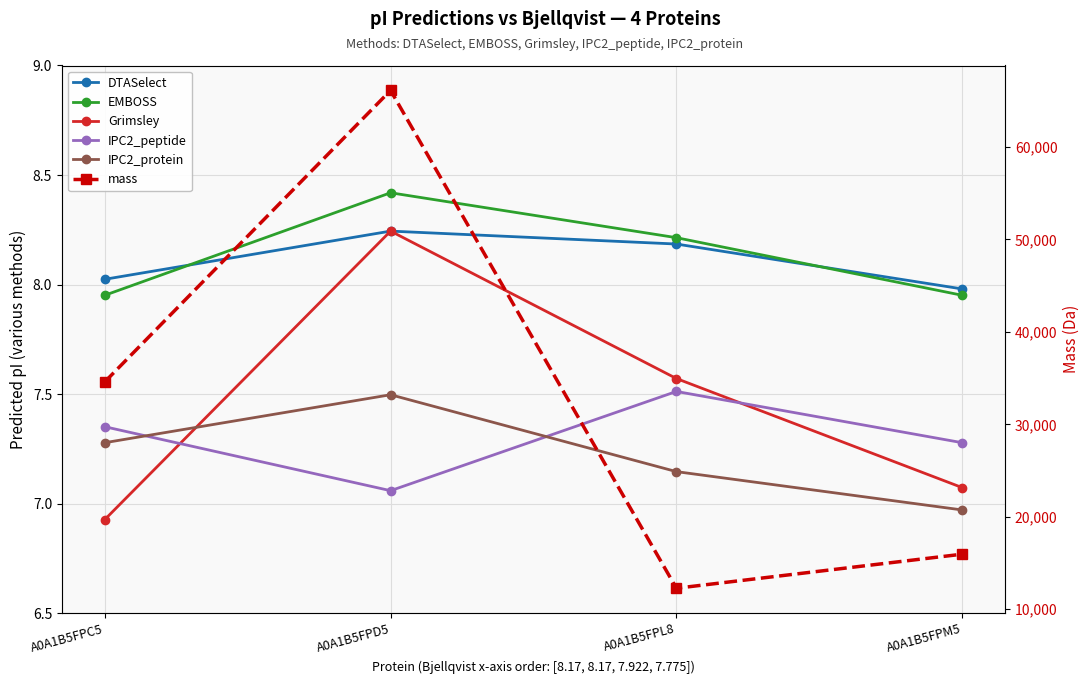

What is the approximate value of DTASelect at A0A1B5FPD5?

8.2